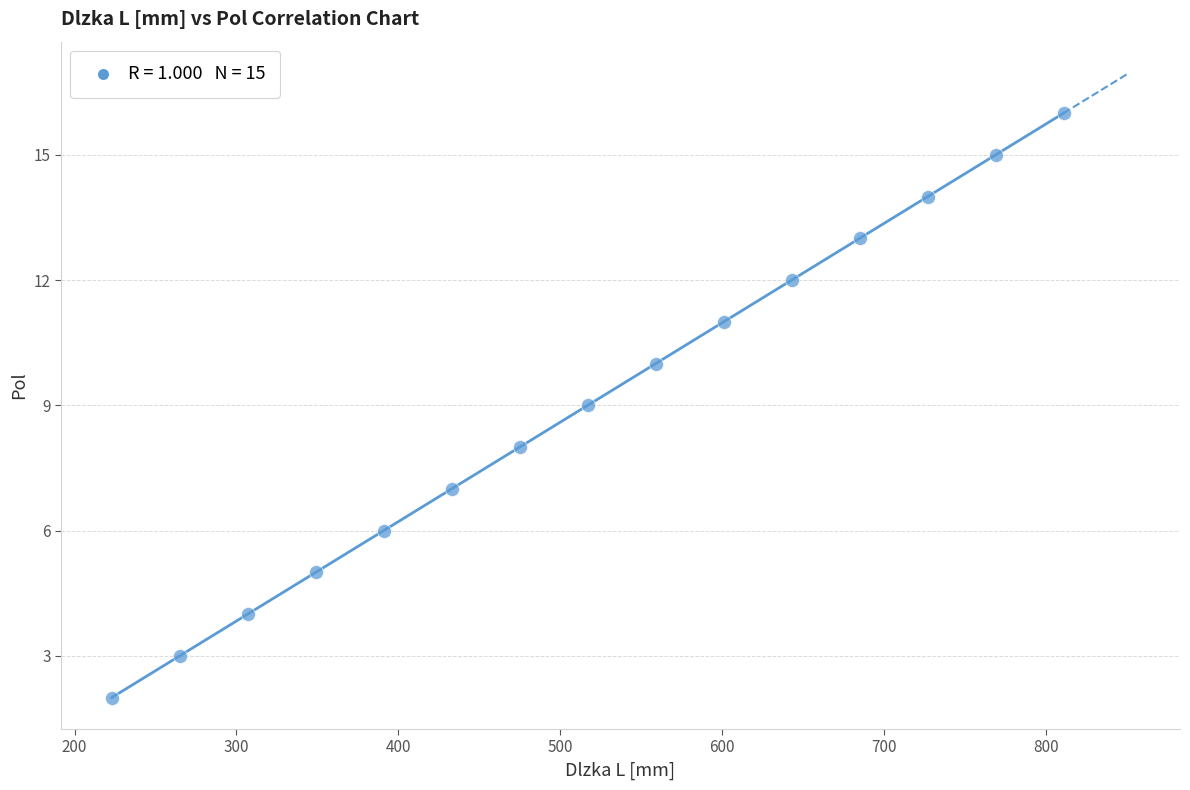

What is the range of X values (max minus min)?

588